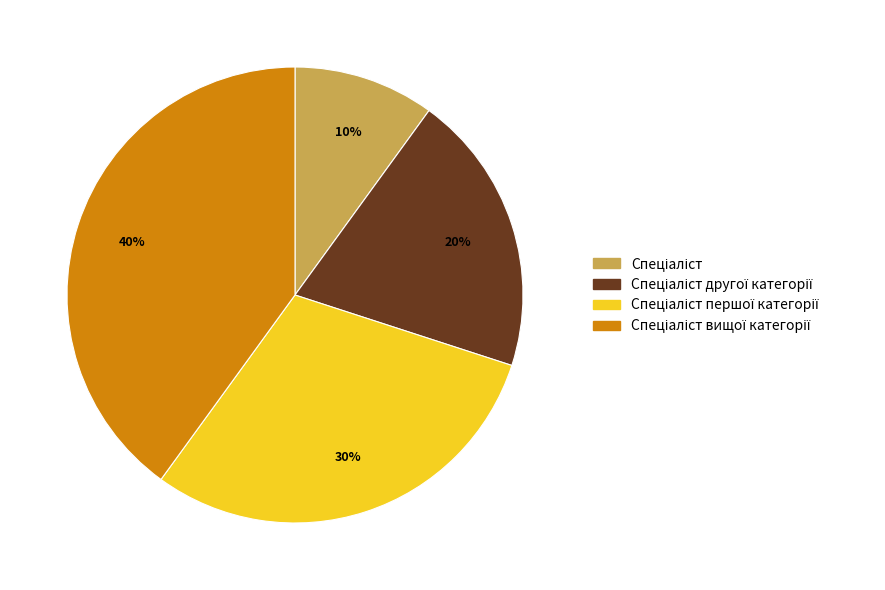

Is there any slice that represents more than half of the pie?

No